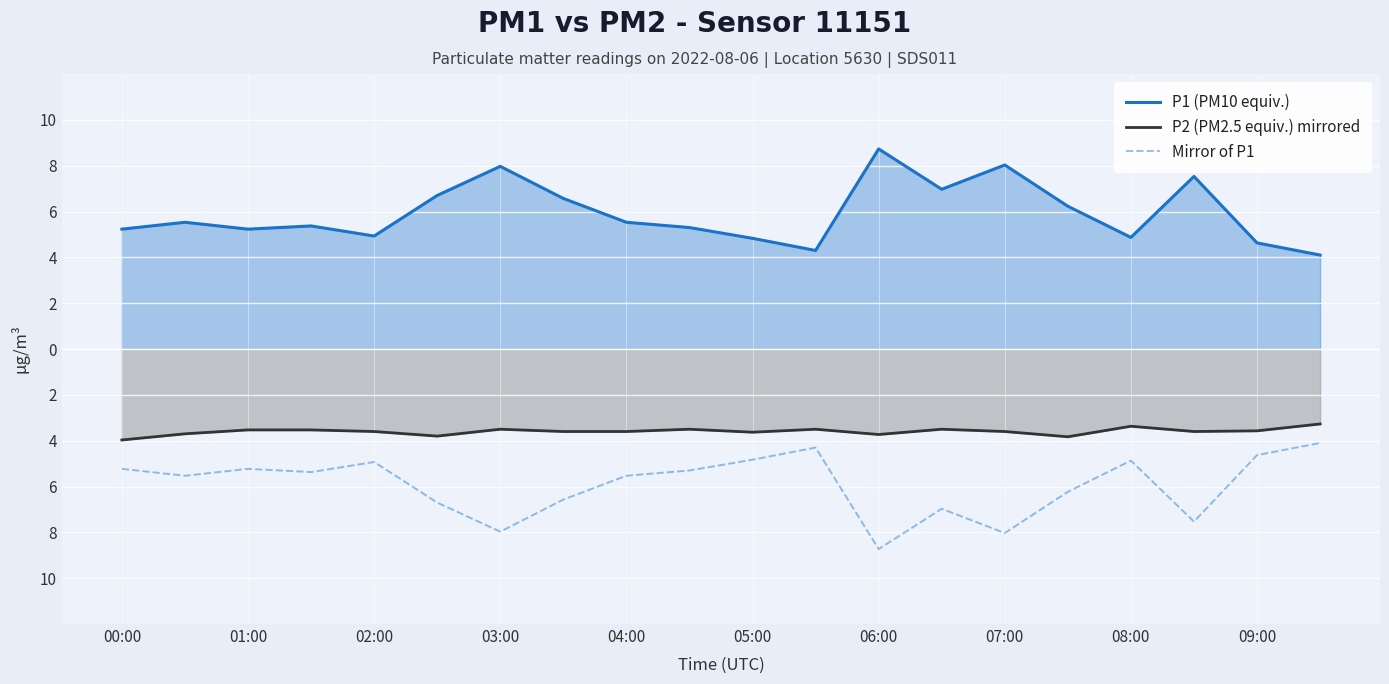

At how many categories does at least one series exceed 3?

20